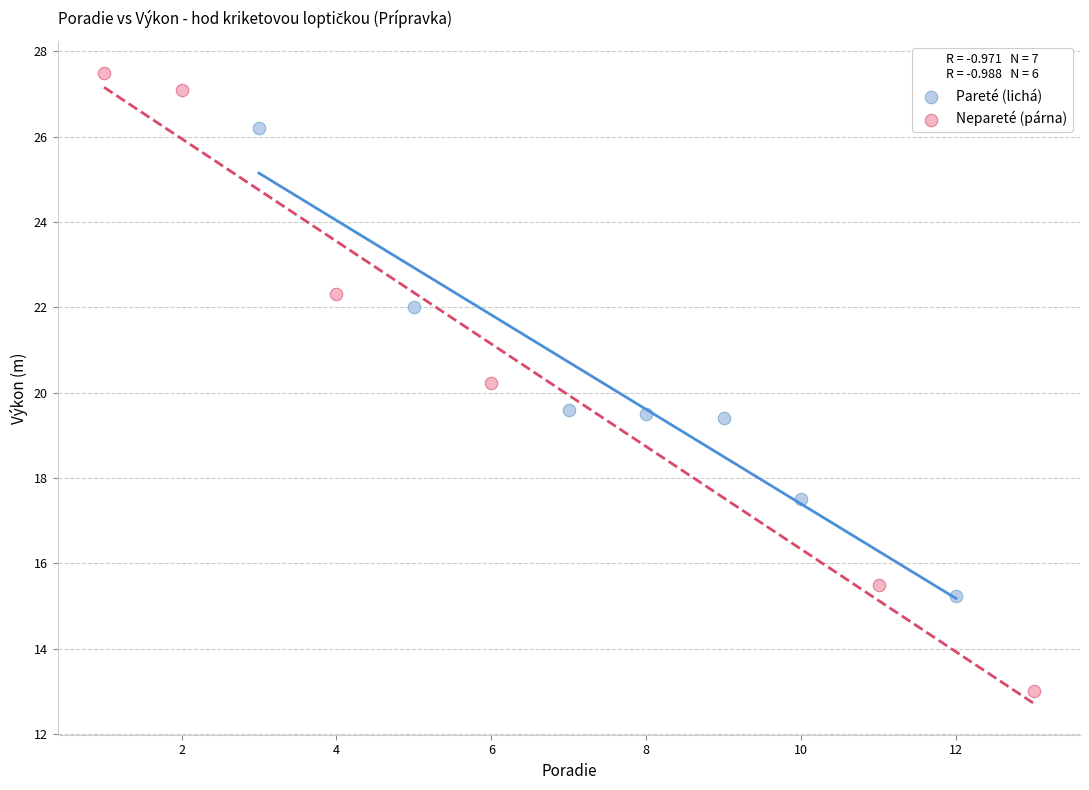

Which series contains the lowest Y value?

Nepareté (párna)